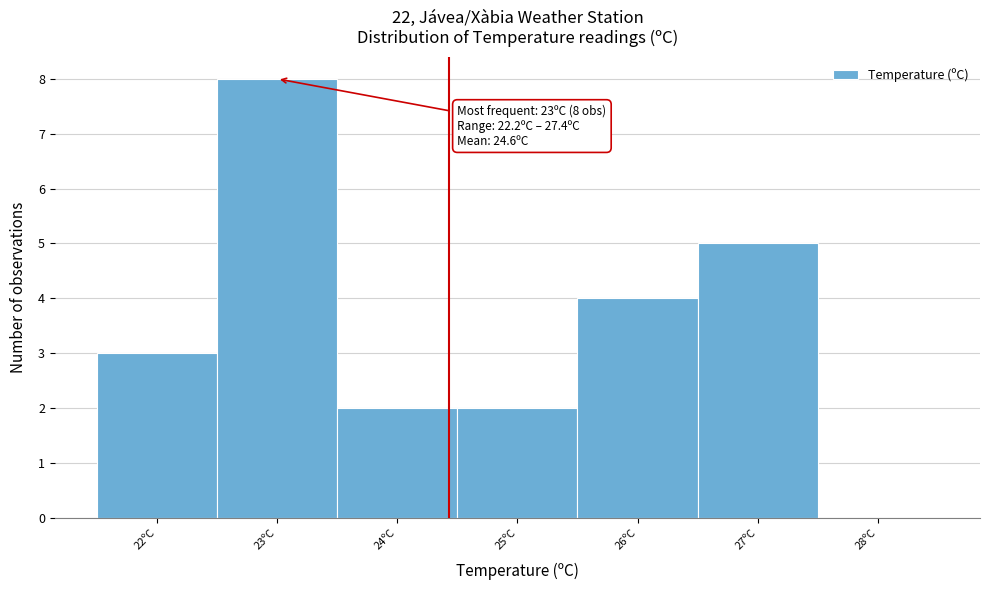

Reading left to right, list all the values displayed in this chart.

22ºC=3	23ºC=8	24ºC=2	25ºC=2	26ºC=4	27ºC=5	28ºC=0